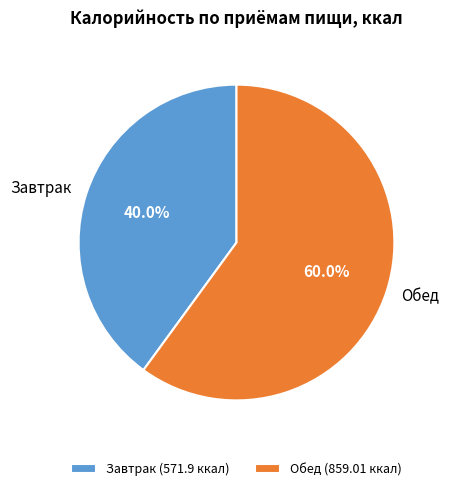

What is the total percentage of Обед and Завтрак?

100.0%